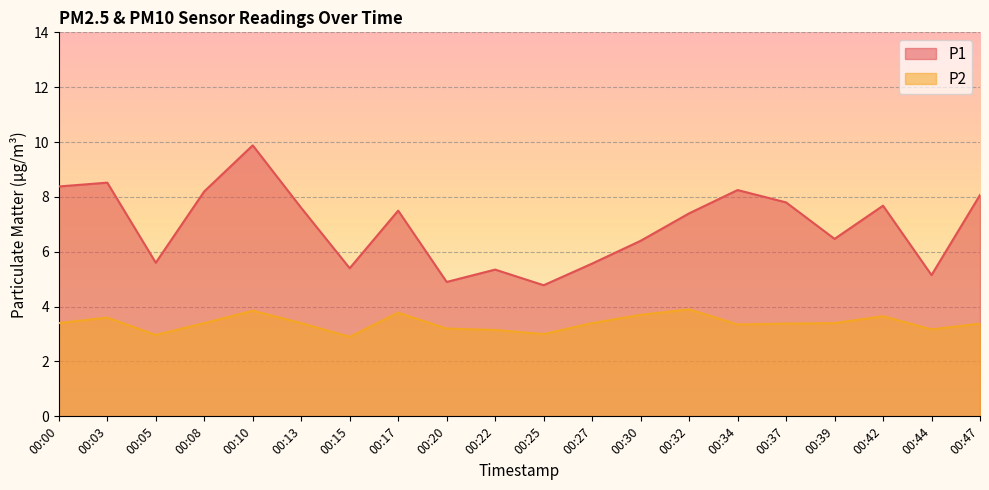

True or false: P2 and P1 cross at least once.

False